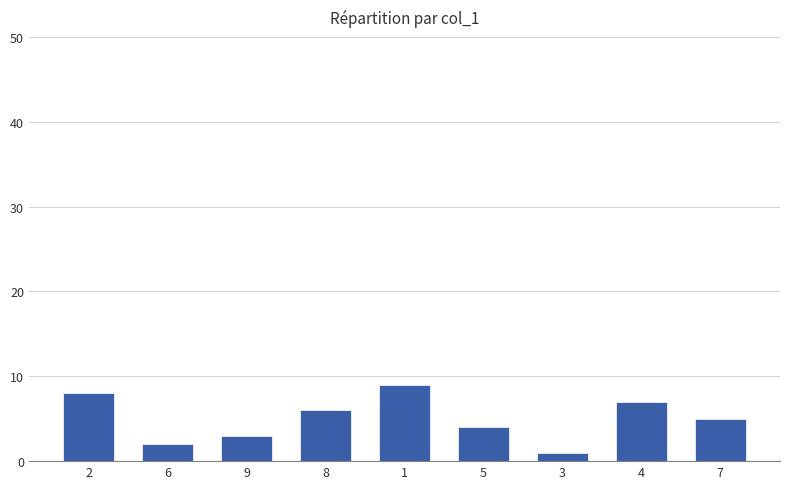

Where is the data nearest to the value 5?

7